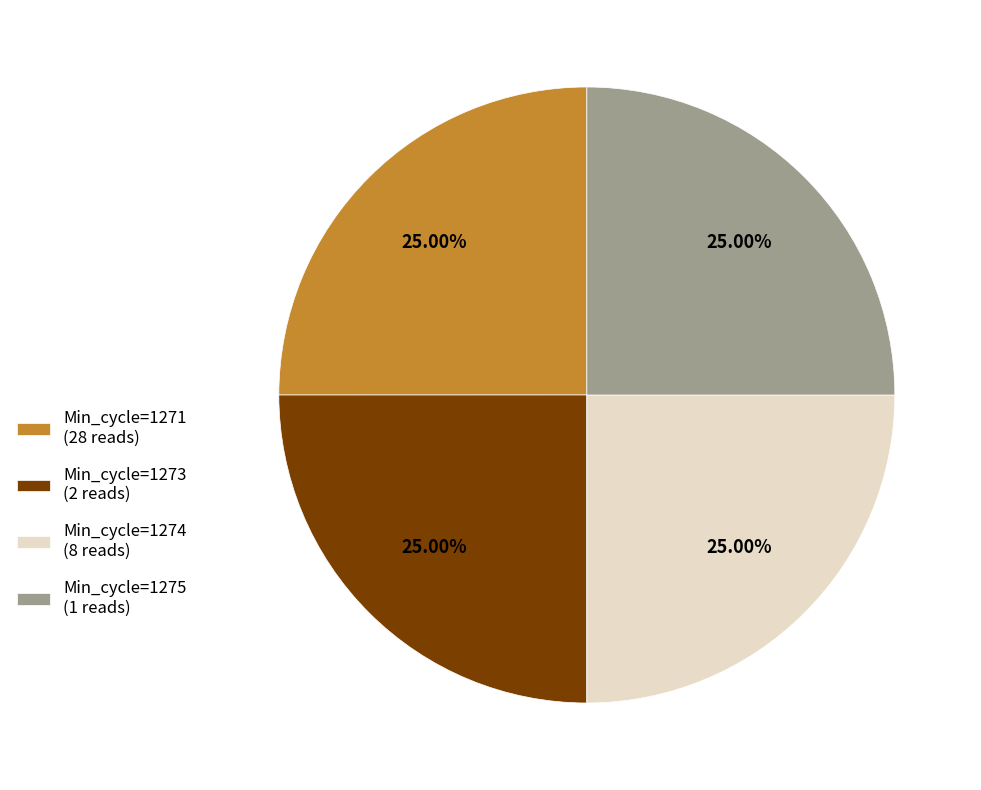

How many slices are in this pie chart?

4